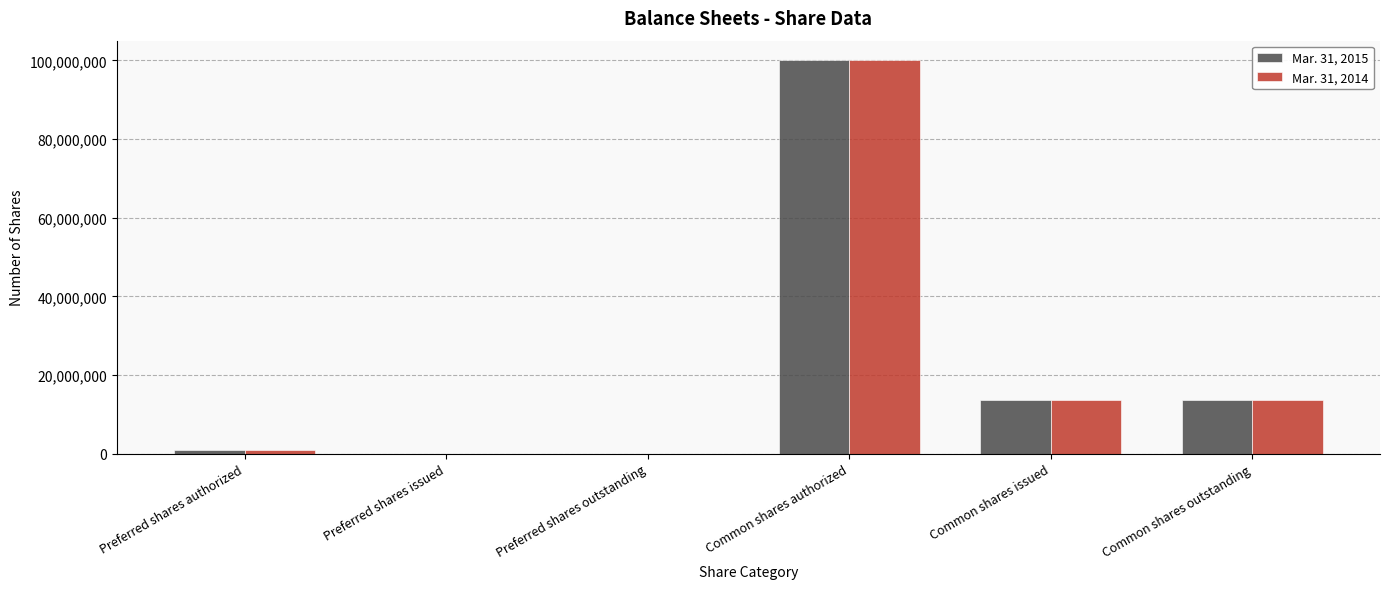

What is the total value across all series at Common shares outstanding?

27515100